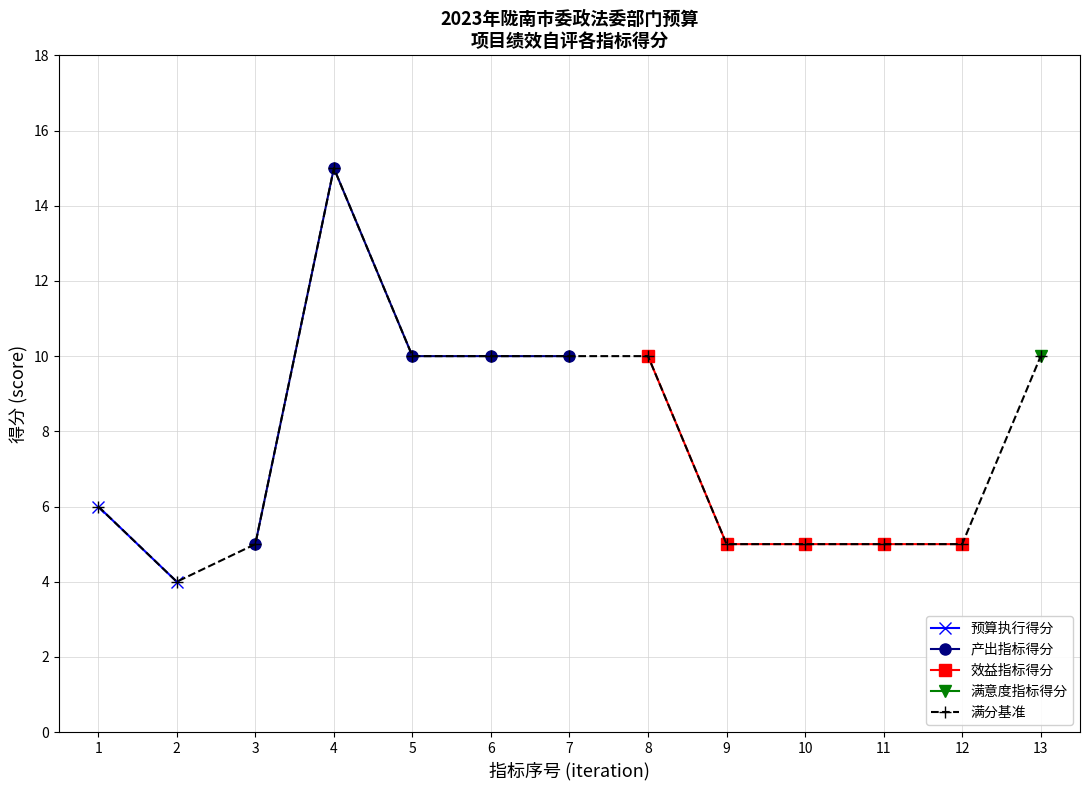

True or false: 产出指标得分 and 效益指标得分 cross at least once.

True